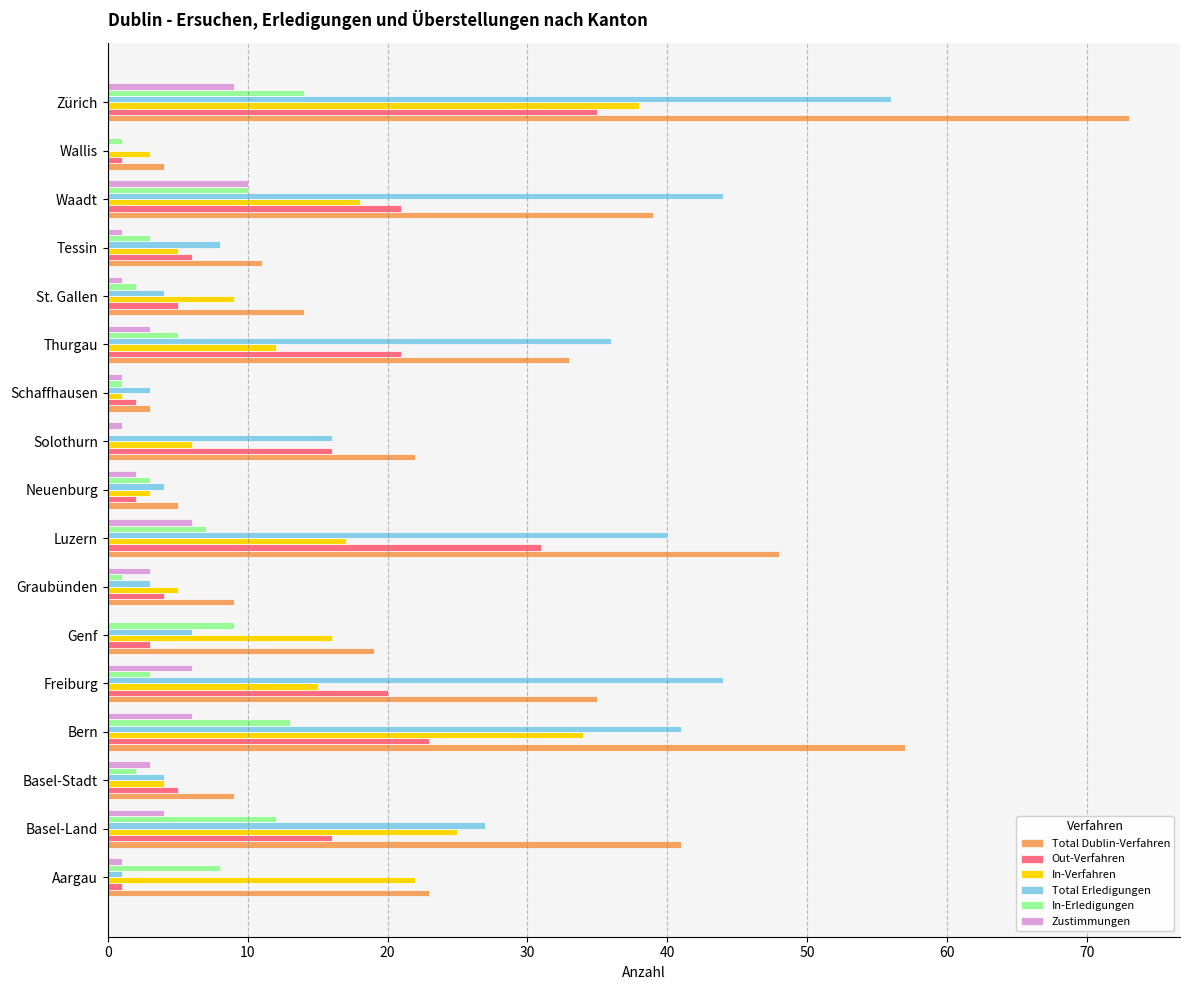

Between Solothurn and Zürich, which series saw the biggest shift?

Total Dublin-Verfahren